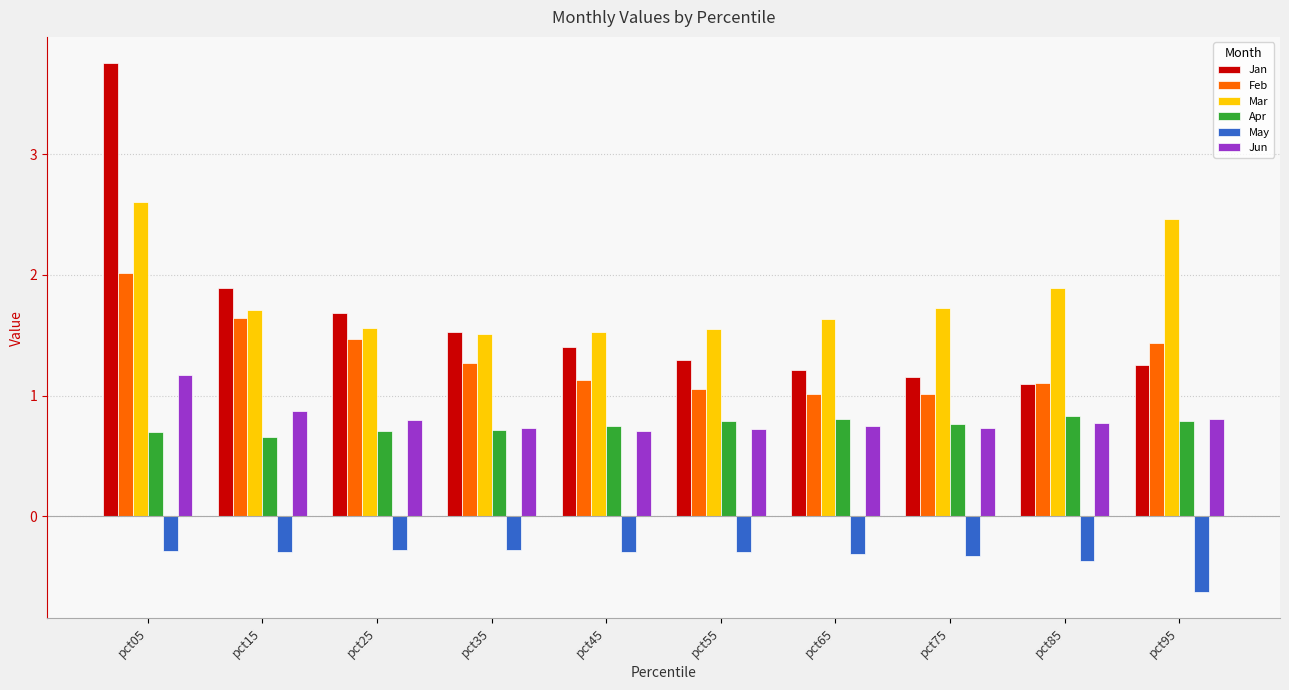

What is the value of the Mar bar at the 2nd from the left?

1.7